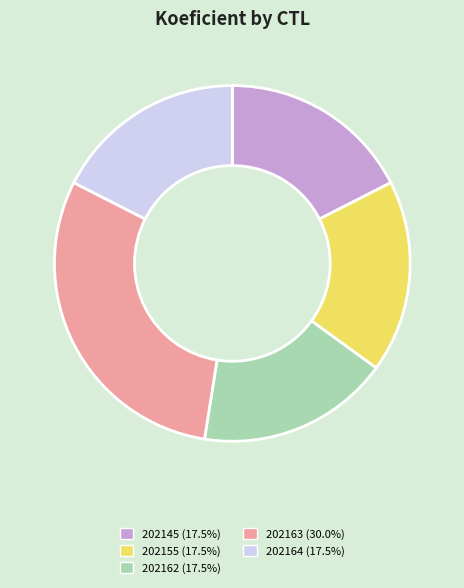

True or false: 202163 accounts for 36% of the total.

False